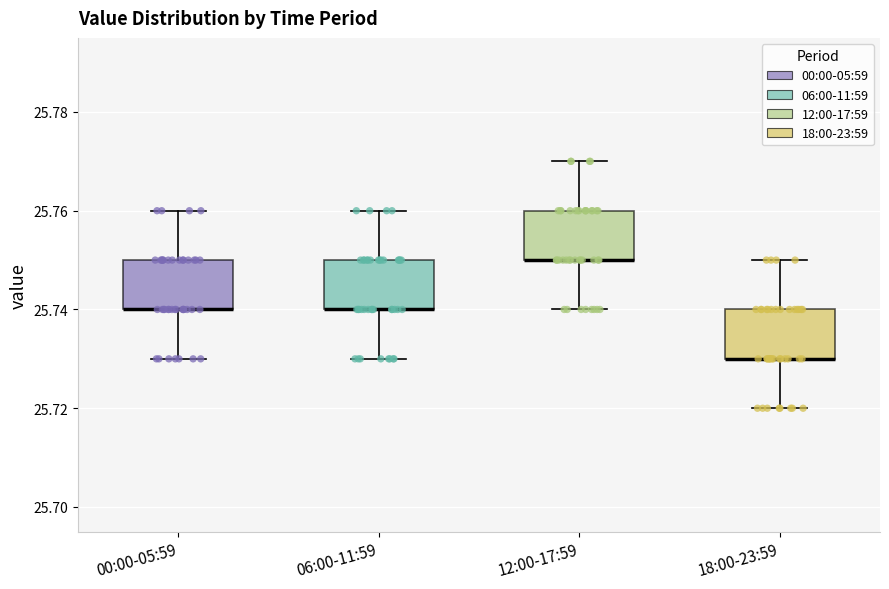

Where does the upper whisker of the box for 12:00-17:59 end on the y-axis? The values are not printed on the chart, so give them approximately, as read against the axis.

25.77